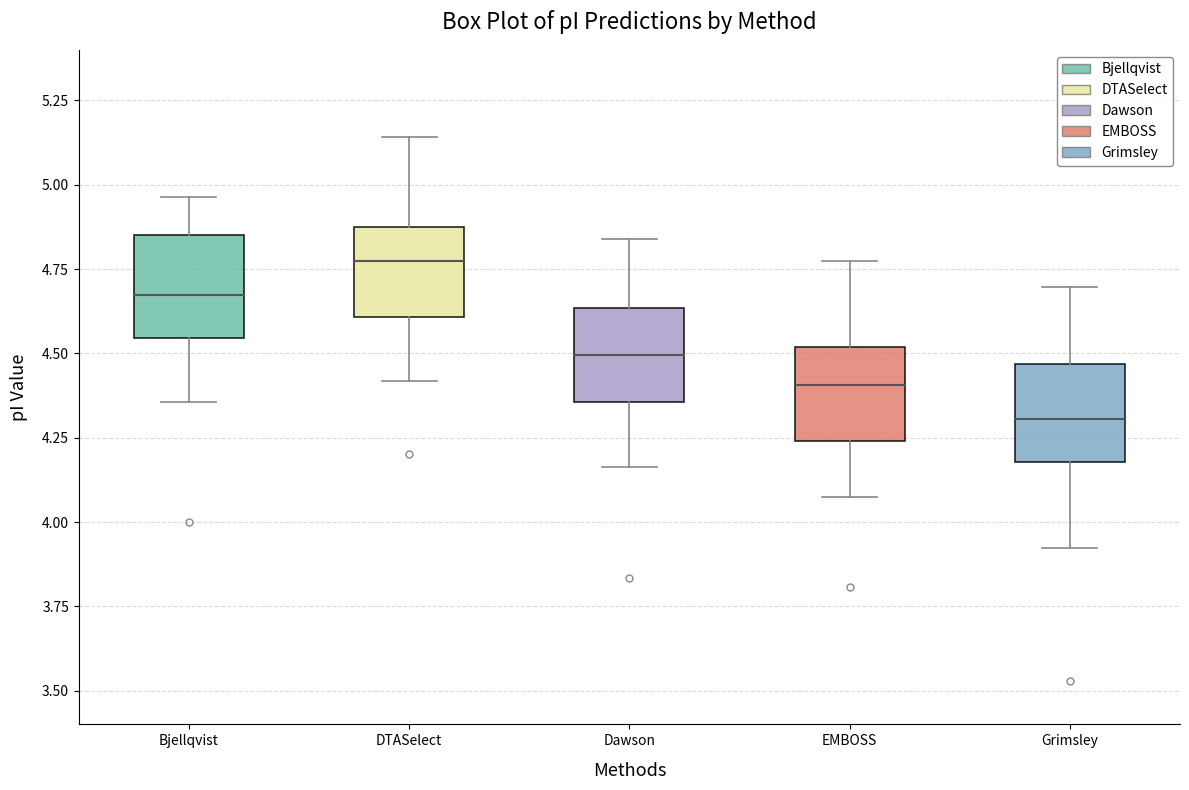

Reading left to right, read every box against the y-axis: the position of its median line, the range the box covers, and the ends of its whiskers. The values are not printed on the chart, so give them approximately, as read against the axis.

Bjellqvist: median 4.65, box 4.55 to 4.85, whiskers 4.35 to 4.95
DTASelect: median 4.75, box 4.60 to 4.90, whiskers 4.40 to 5.15
Dawson: median 4.50, box 4.35 to 4.65, whiskers 4.15 to 4.85
EMBOSS: median 4.40, box 4.25 to 4.50, whiskers 4.10 to 4.75
Grimsley: median 4.30, box 4.20 to 4.45, whiskers 3.90 to 4.70